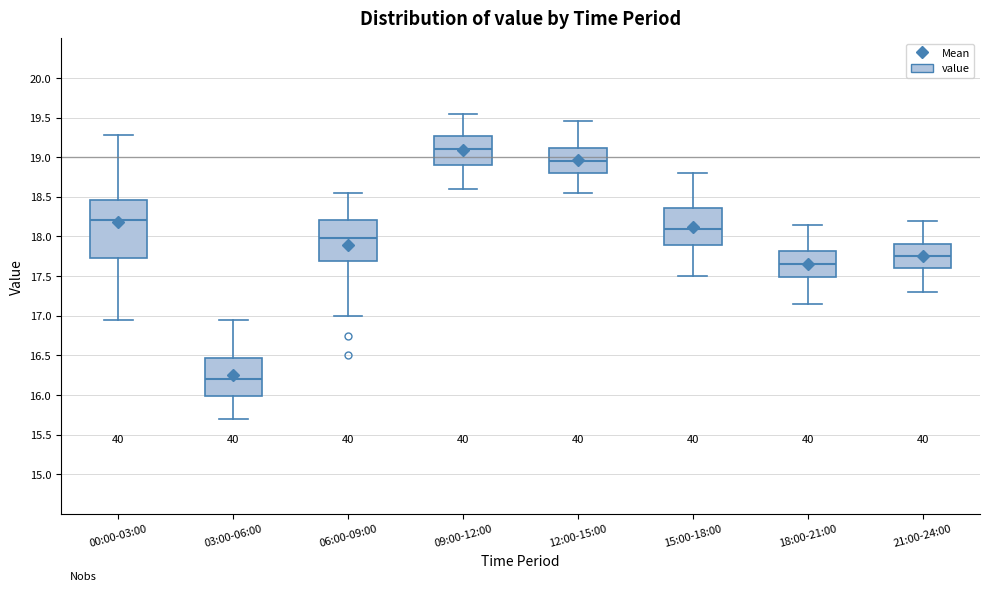

Reading left to right, read every box against the y-axis: the position of its median line, the range the box covers, and the ends of its whiskers. The values are not printed on the chart, so give them approximately, as read against the axis.

00:00-03:00: median 18.20, box 17.75 to 18.45, whiskers 16.95 to 19.30
03:00-06:00: median 16.20, box 16.00 to 16.45, whiskers 15.70 to 16.95
06:00-09:00: median 18.00, box 17.70 to 18.20, whiskers 17.00 to 18.55
09:00-12:00: median 19.10, box 18.90 to 19.25, whiskers 18.60 to 19.55
12:00-15:00: median 18.95, box 18.80 to 19.10, whiskers 18.55 to 19.45
15:00-18:00: median 18.10, box 17.90 to 18.35, whiskers 17.50 to 18.80
18:00-21:00: median 17.65, box 17.50 to 17.80, whiskers 17.15 to 18.15
21:00-24:00: median 17.75, box 17.60 to 17.90, whiskers 17.30 to 18.20